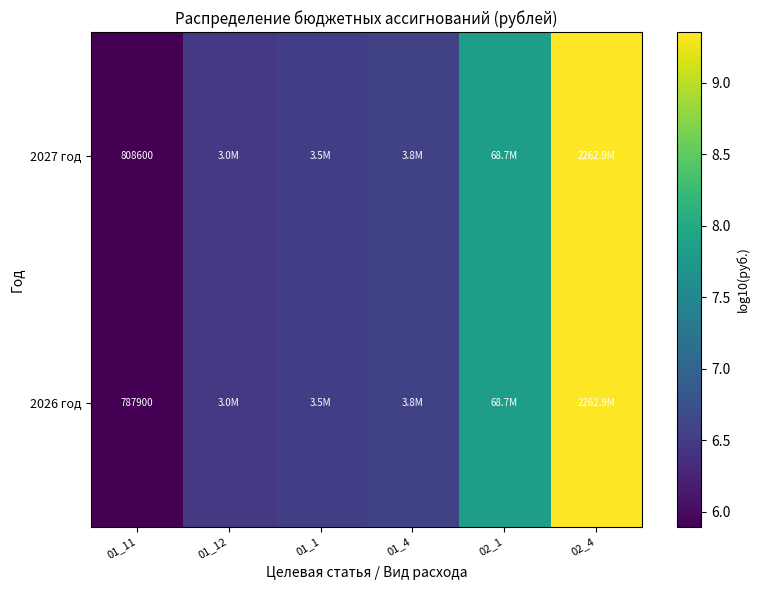

The value of 2027 год at 01_4 is 6.6. True or false?

True